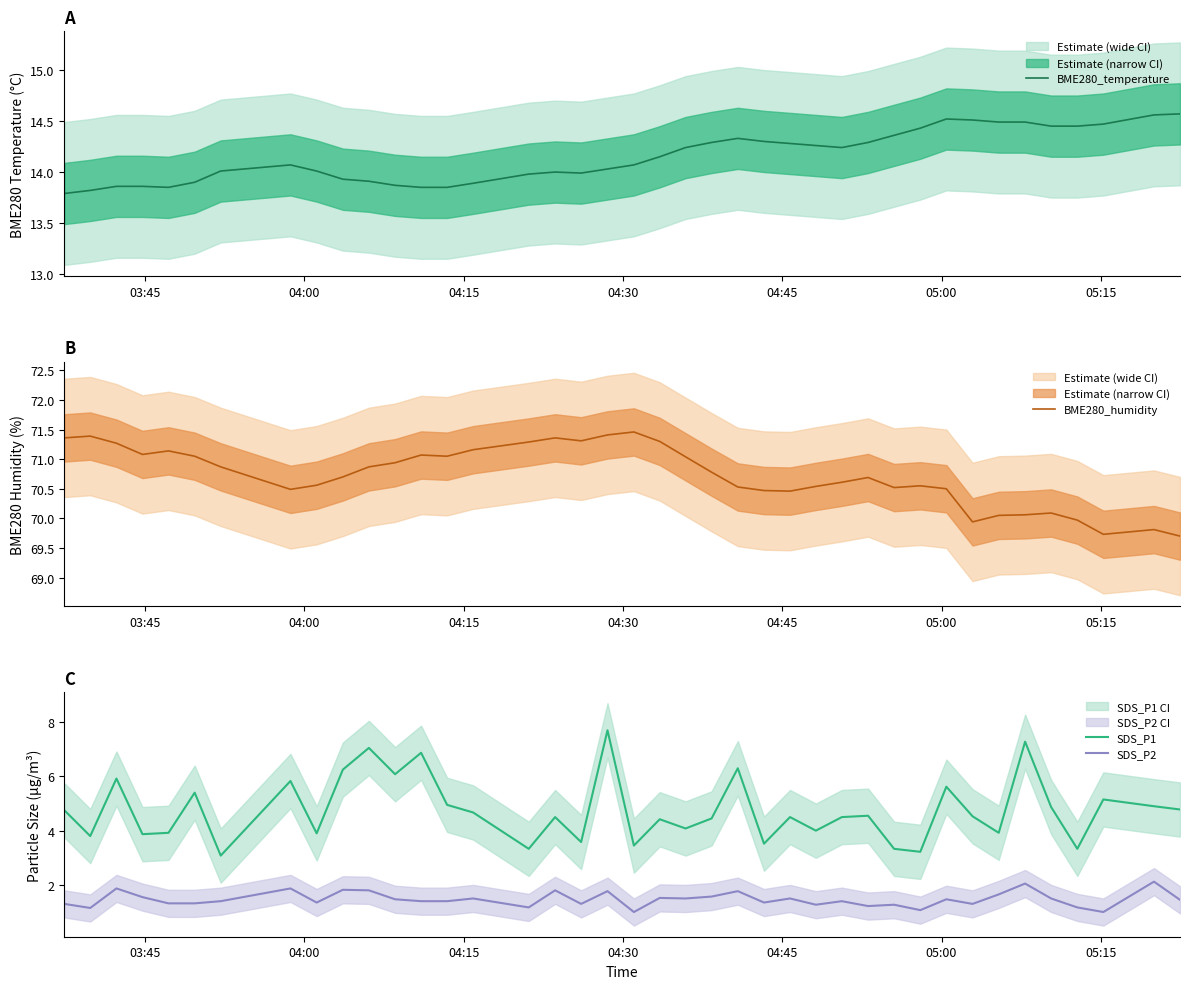

What is the maximum value for SDS_P2?

2.1